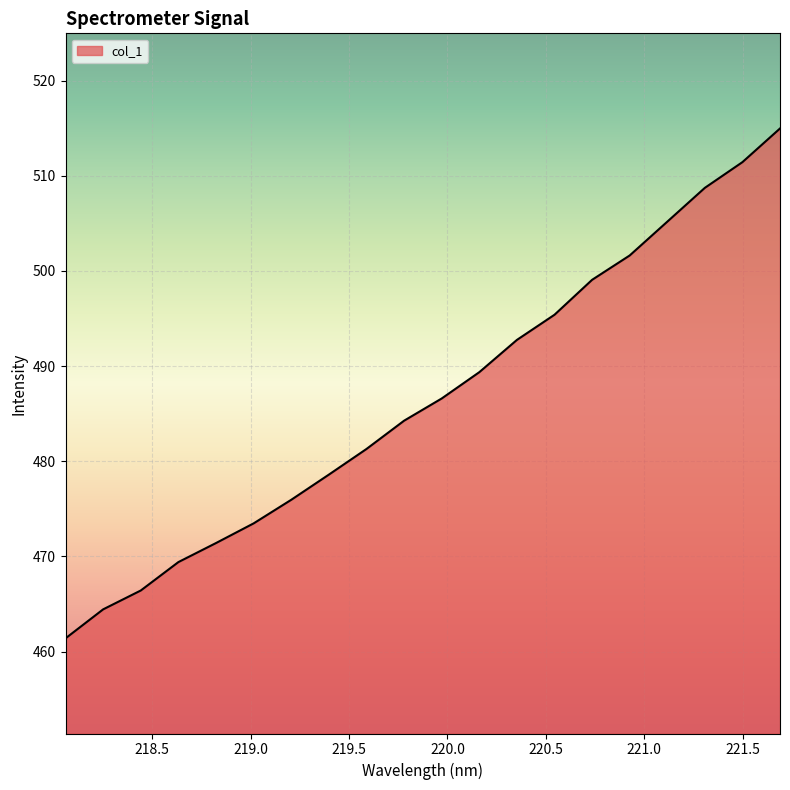

What is the difference between the maximum and minimum values?

53.6